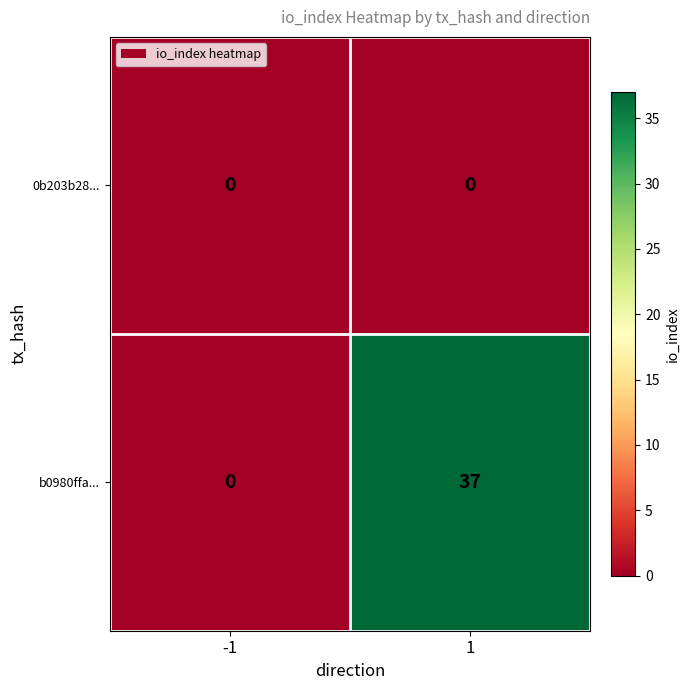

The b0980ffa... series shows 25 at 1. True or false?

False